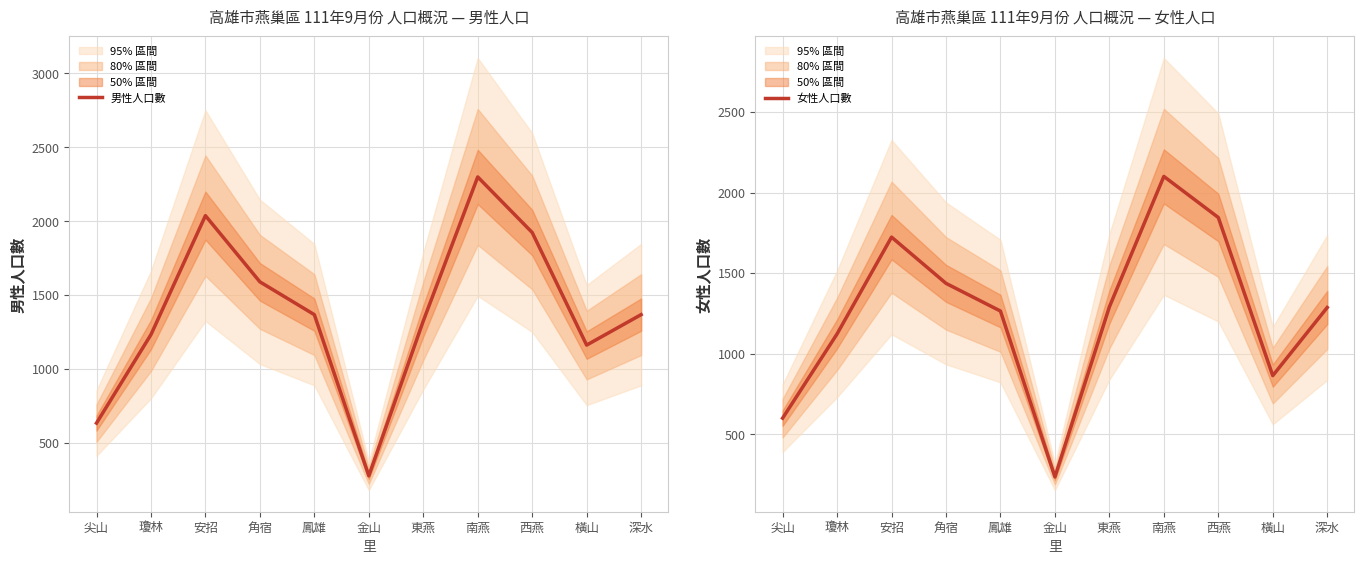

What is the sum of the 男性人口數 values at 東燕 and 南燕?

3623